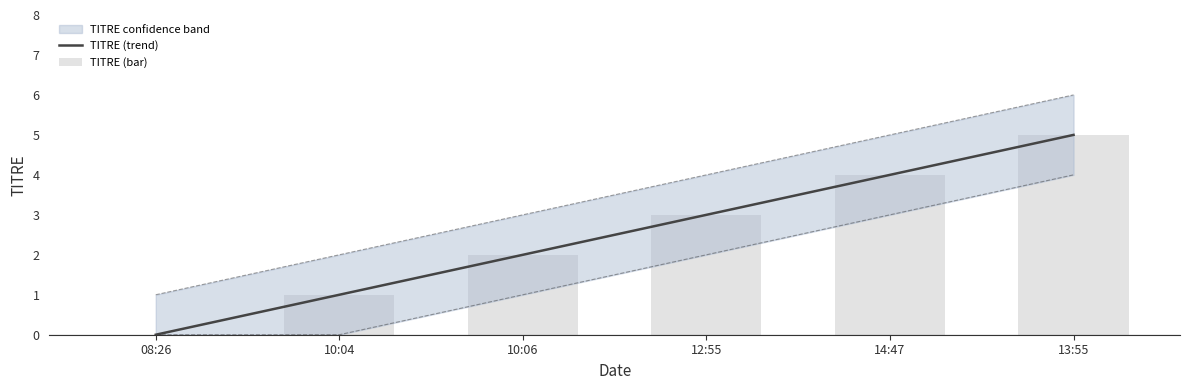

True or false: TITRE (bar) has a value of 4 at 14:47.

True